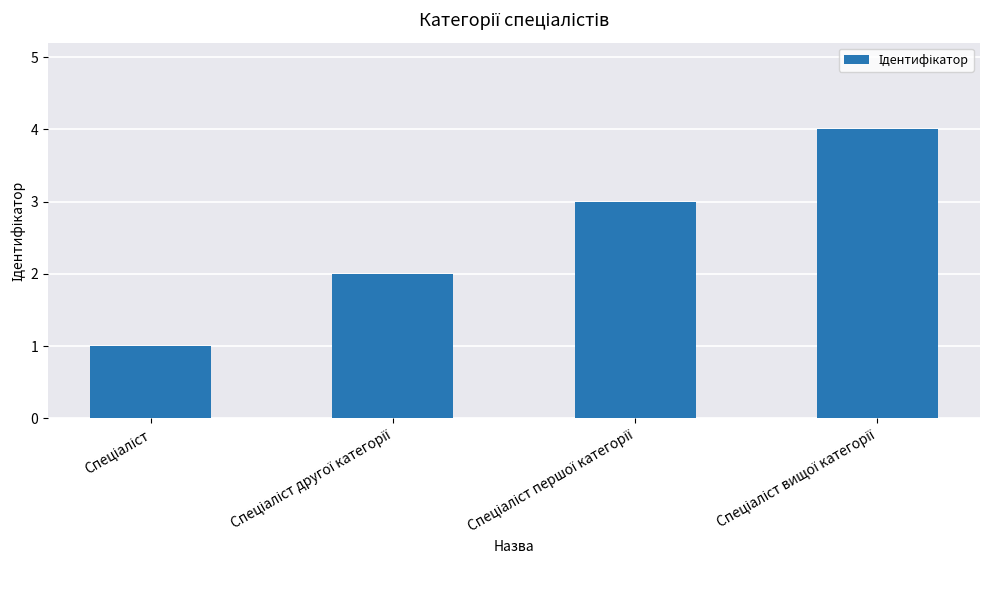

What is the maximum value shown in the chart?

4